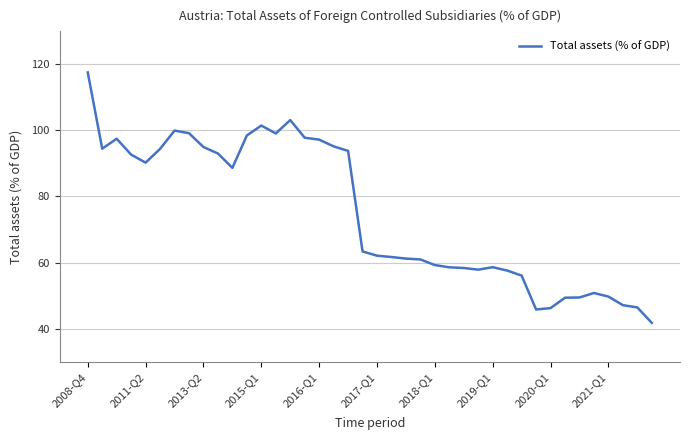

What is the sum of all values?

2990.4